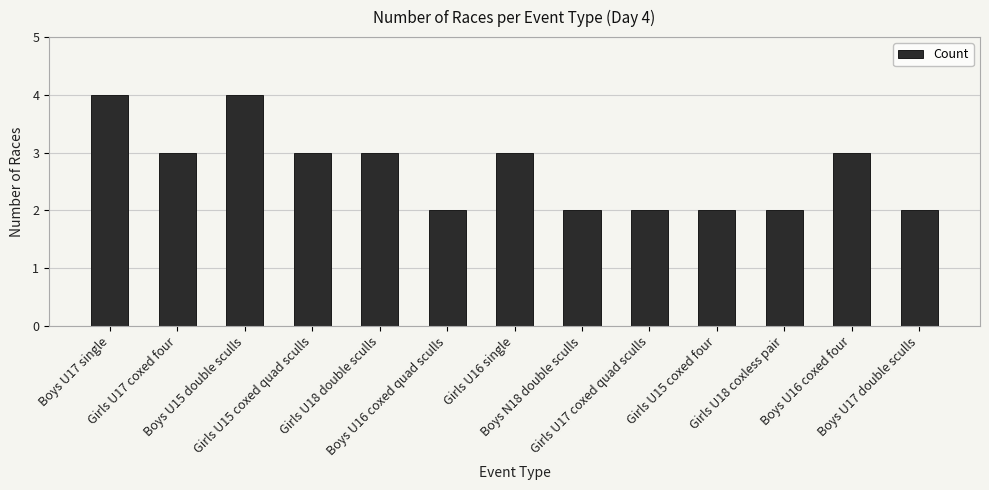

Between Girls U17 coxed quad sculls and Girls U16 single, which is larger?

Girls U16 single